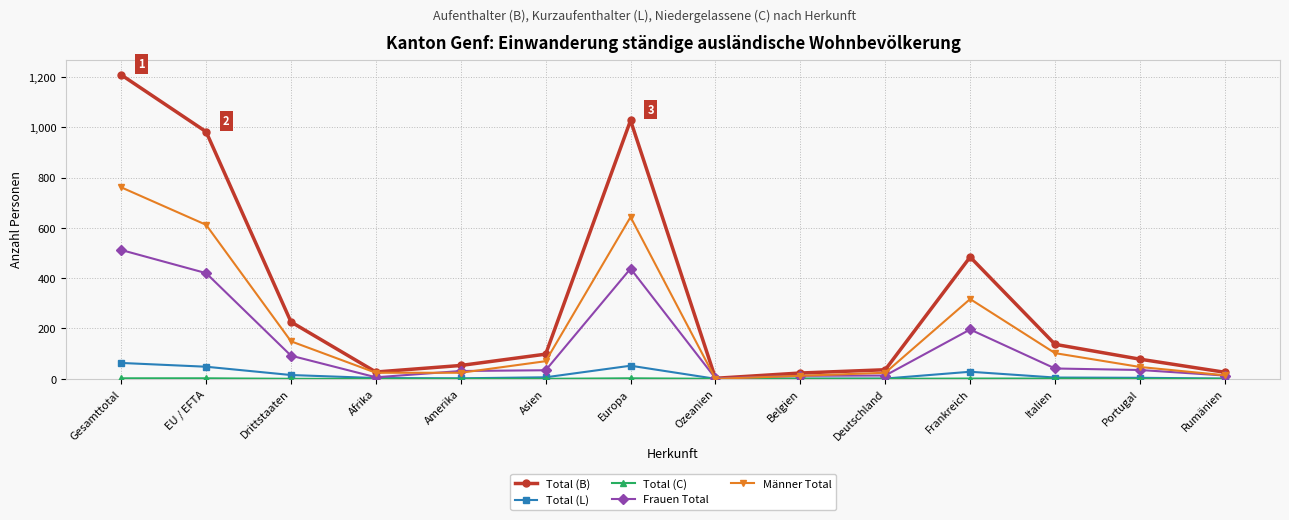

What is the label of the 7th point from the left?

Europa